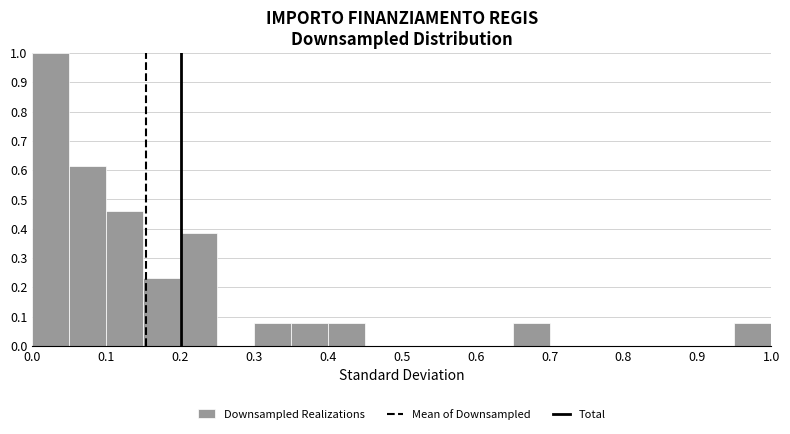

What is the height of the bar covering 0.30 to 0.35 on the x-axis? The values are not printed on the chart, so give them approximately, as read against the axis.

0.08